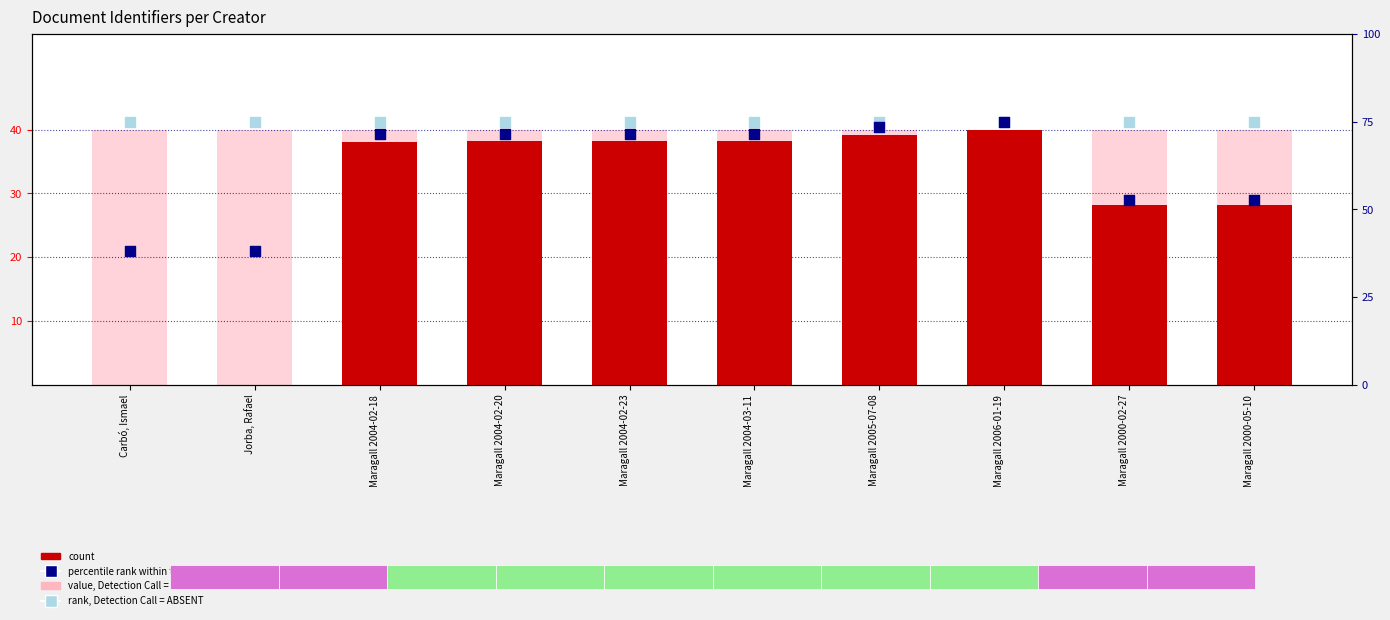

At how many categories does at least one series exceed 23?

10